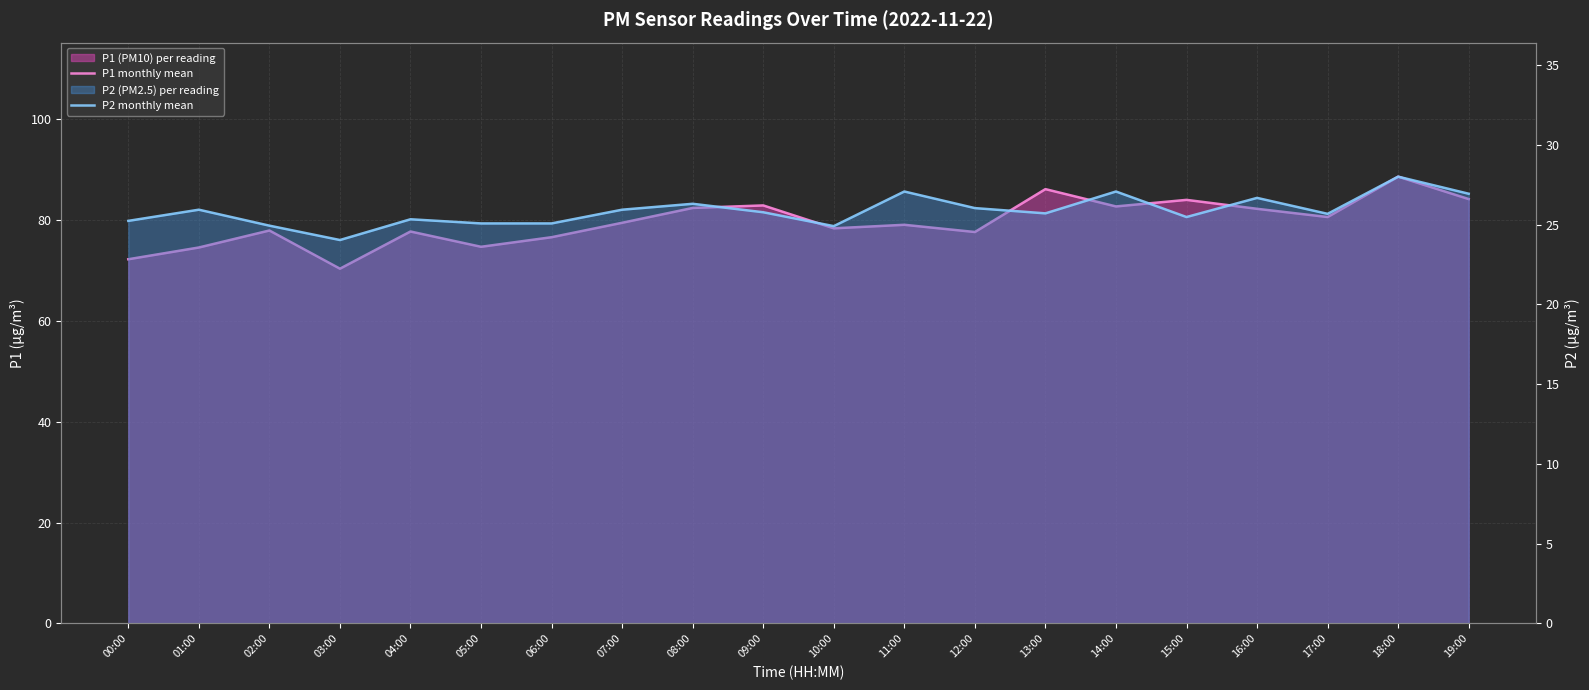

True or false: P2 monthly mean has more than 2 points higher than both neighbors.

True